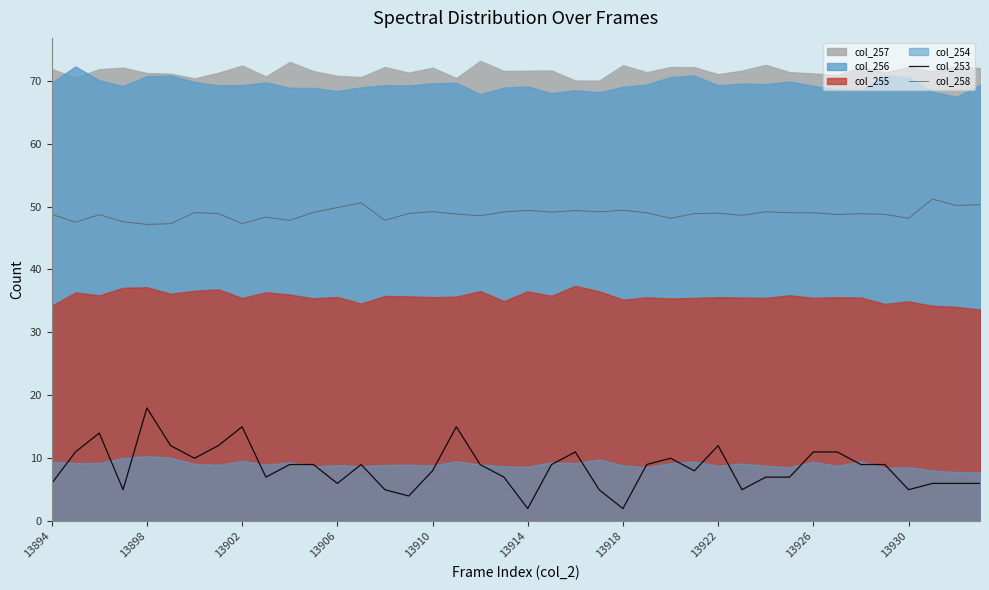

True or false: col_253 and col_258 cross at least once.

False